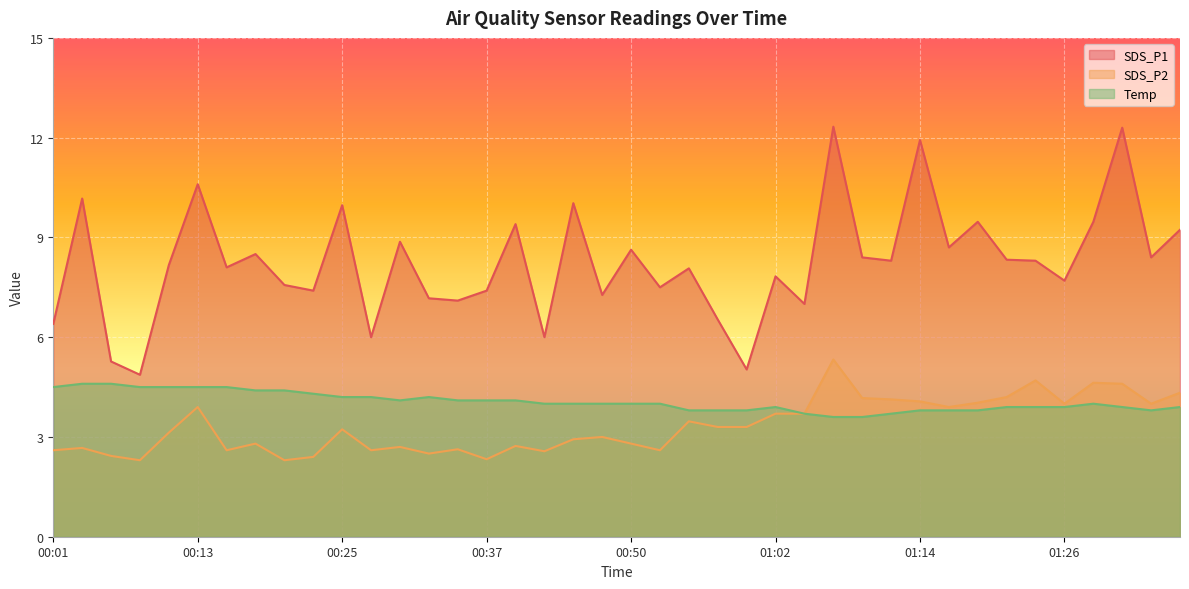

At which label does SDS_P1 reach its minimum?

00:08